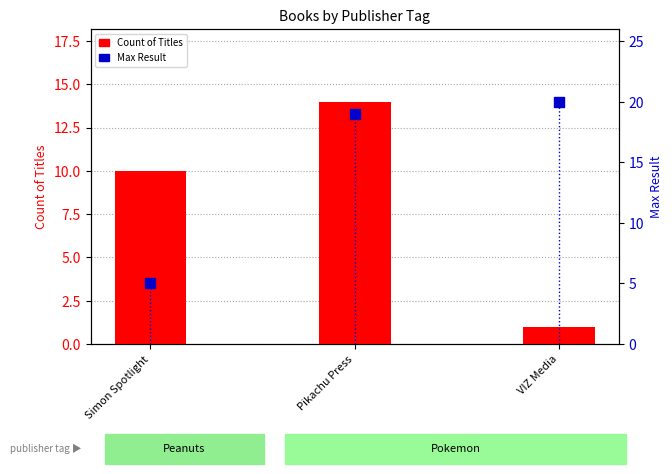

Which series contains the highest Y value?

Max Result